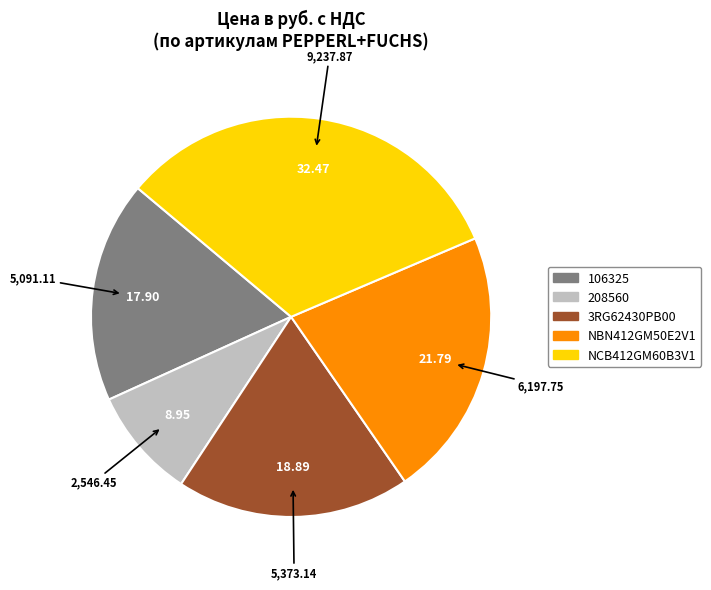

The 106325 slice represents 18% of the pie. True or false?

True